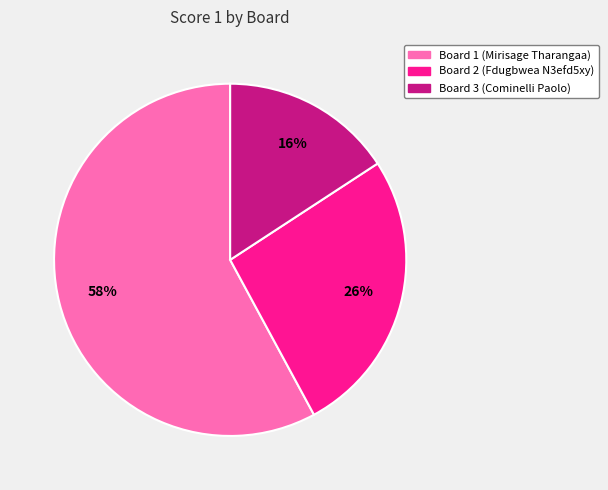

Does Board 1 (Mirisage Tharangaa) account for over 50% of the chart?

Yes